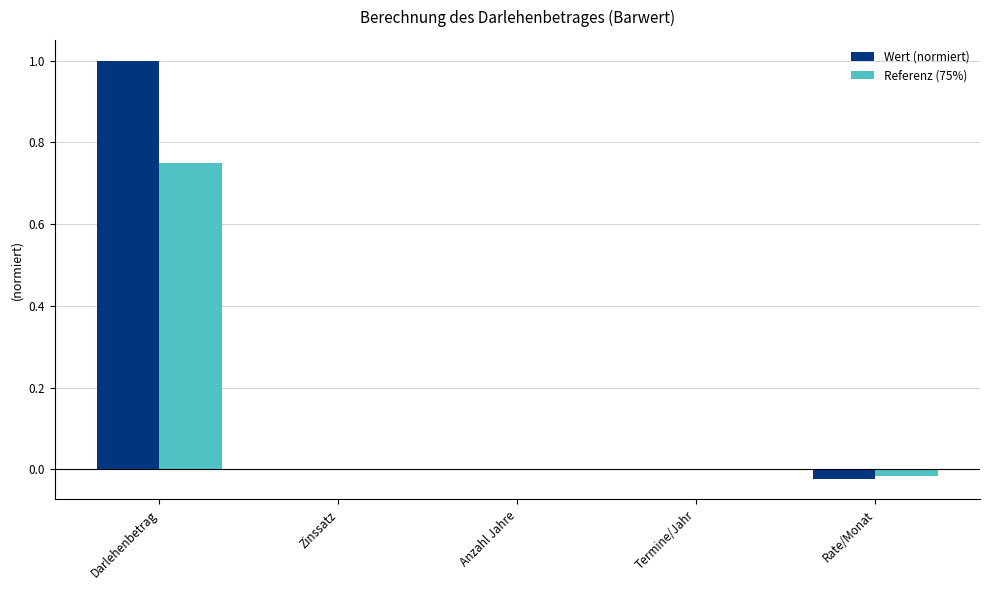

What is the sum of all Wert (normiert) values?

1.0